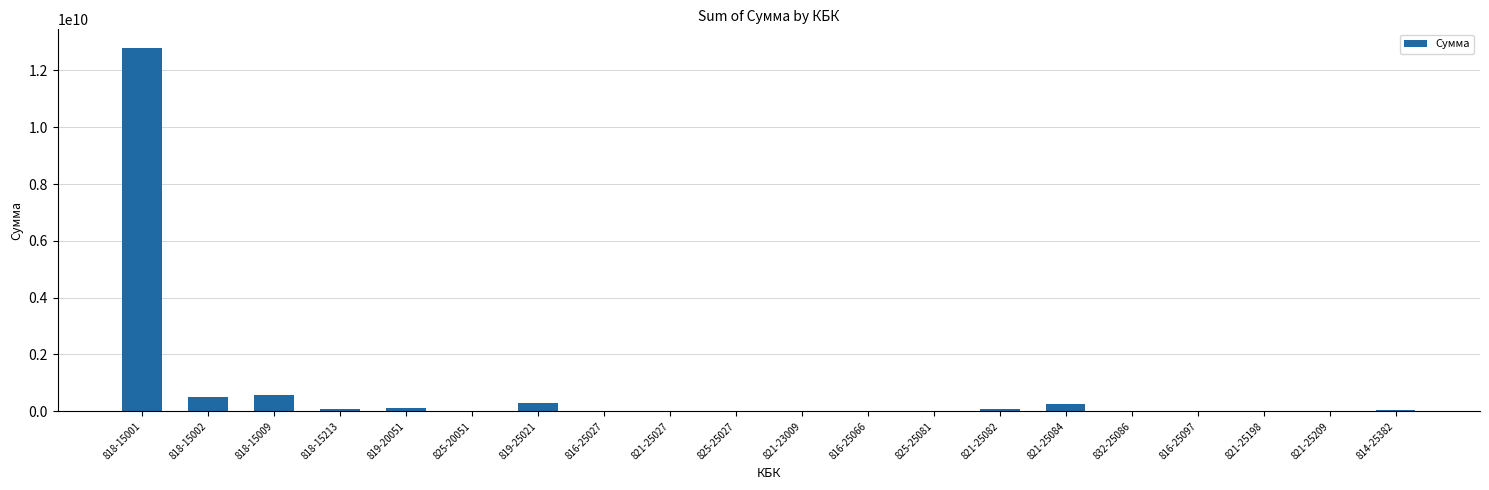

At which category does the chart reach its peak across all series?

818-15001